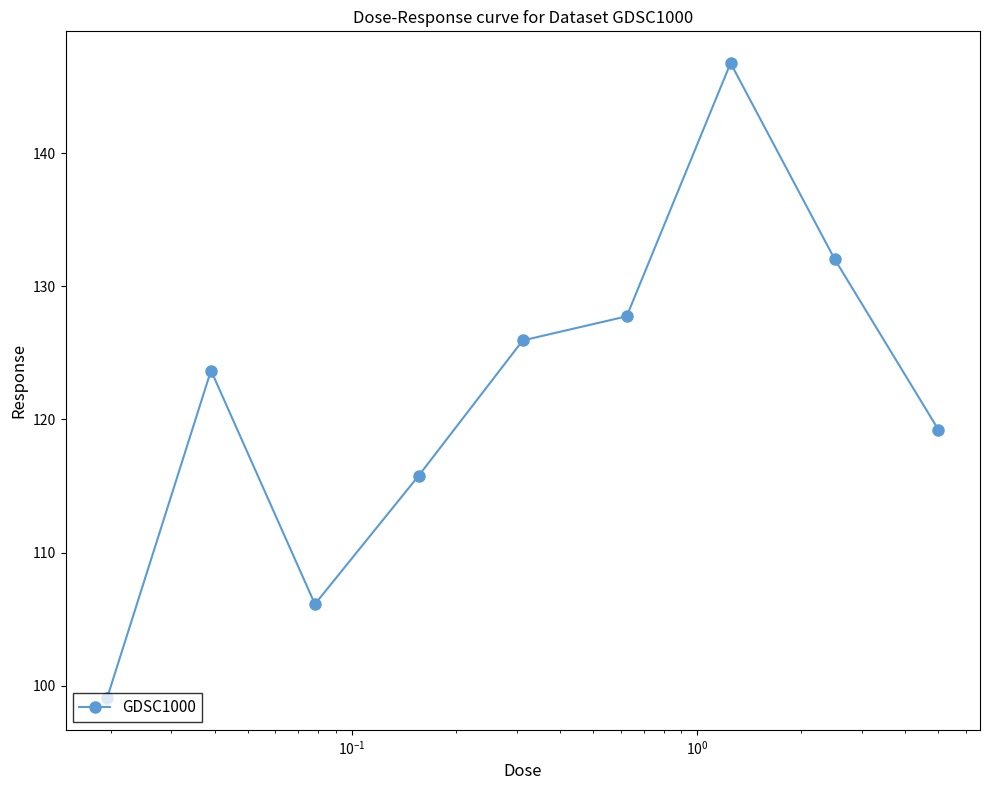

Does the chart have visible grid lines?

No